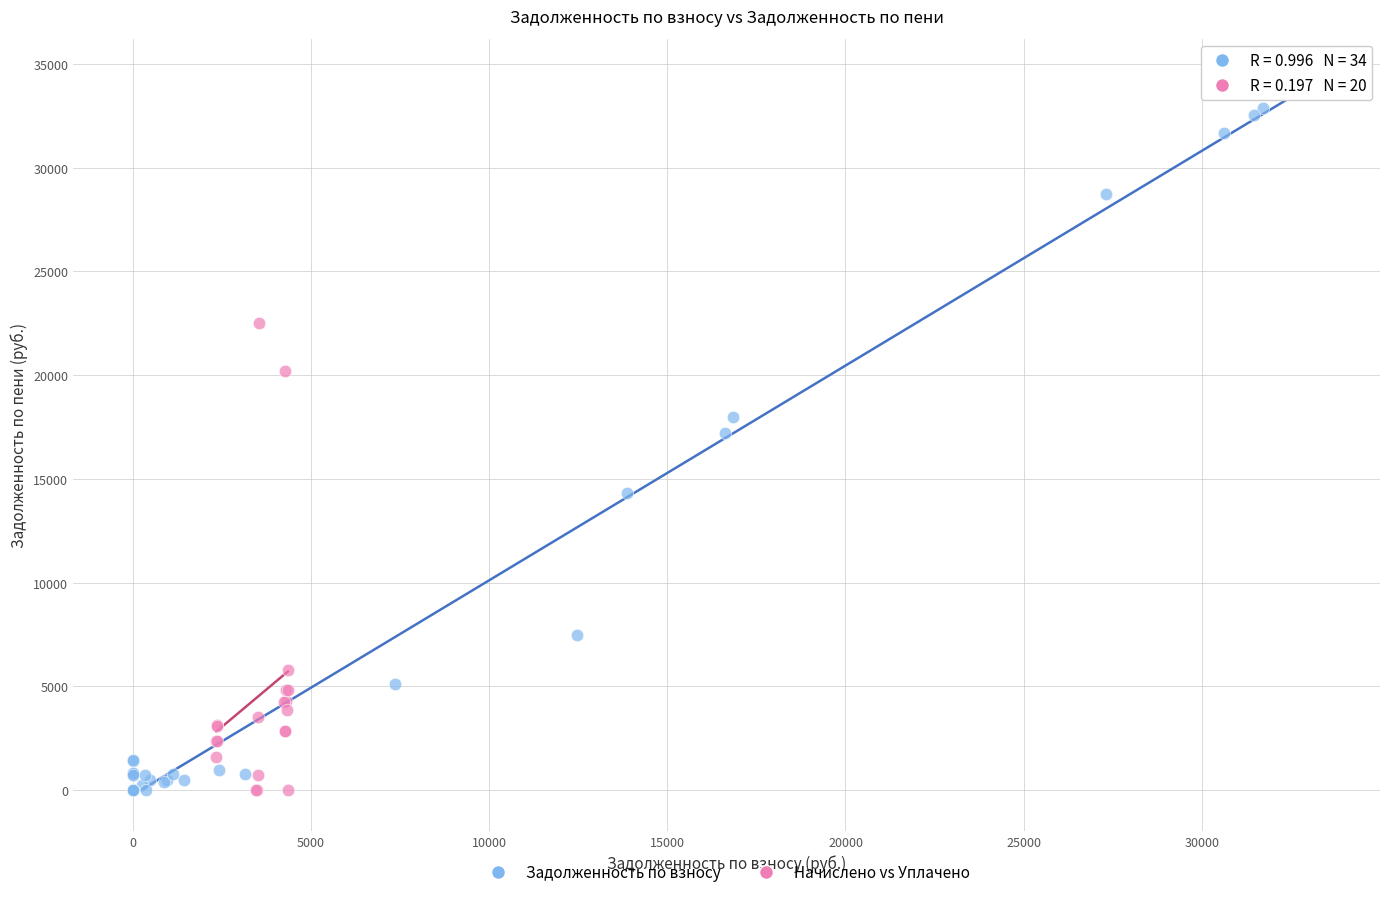

Which series has the widest spread of Y values?

Задолженность по взносу